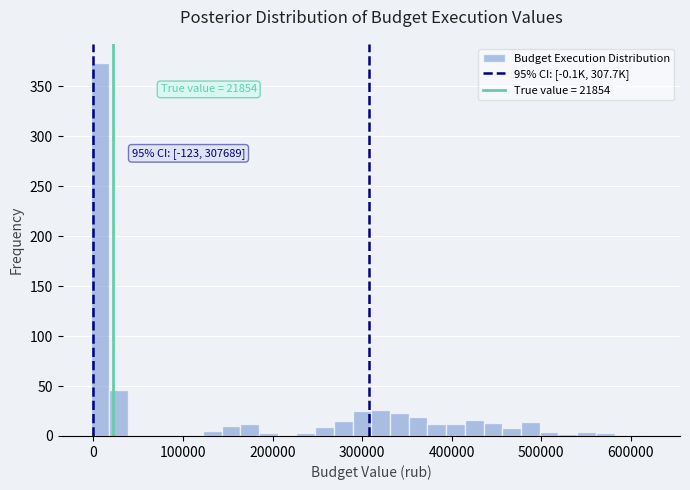

Read against the x-axis, roughly where is the centre of the tallest bar?

10000